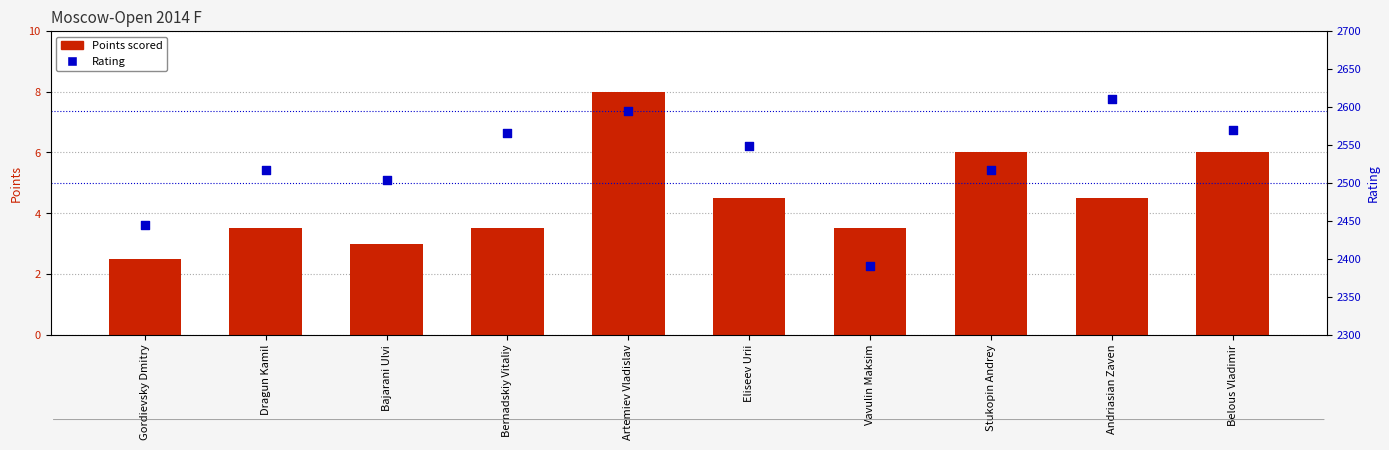

What are all the series names shown in the legend?

Points scored, Rating